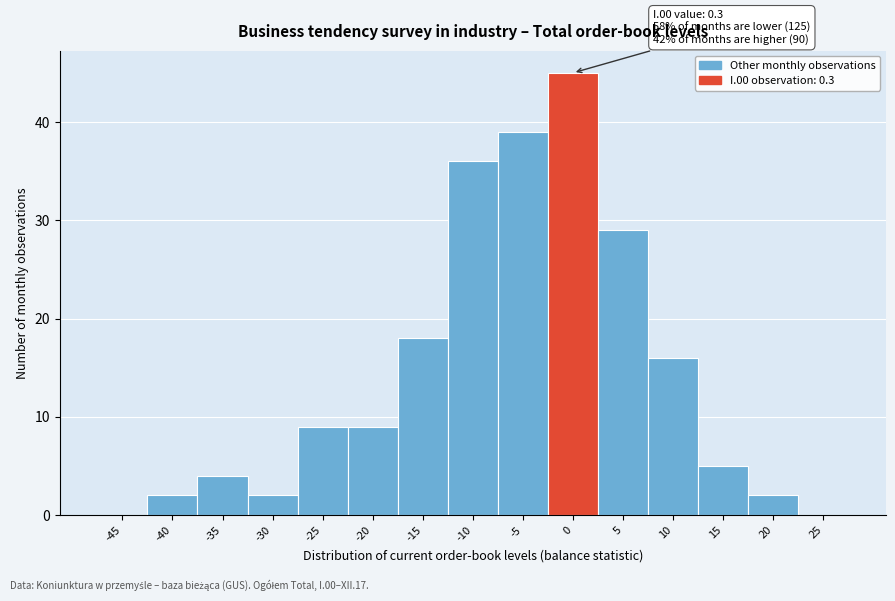

Reading right to left, transcribe all the data shown in this chart.

25=0	20=2	15=5	10=16	5=29	0=45	-5=39	-10=36	-15=18	-20=9	-25=9	-30=2	-35=4	-40=2	-45=0